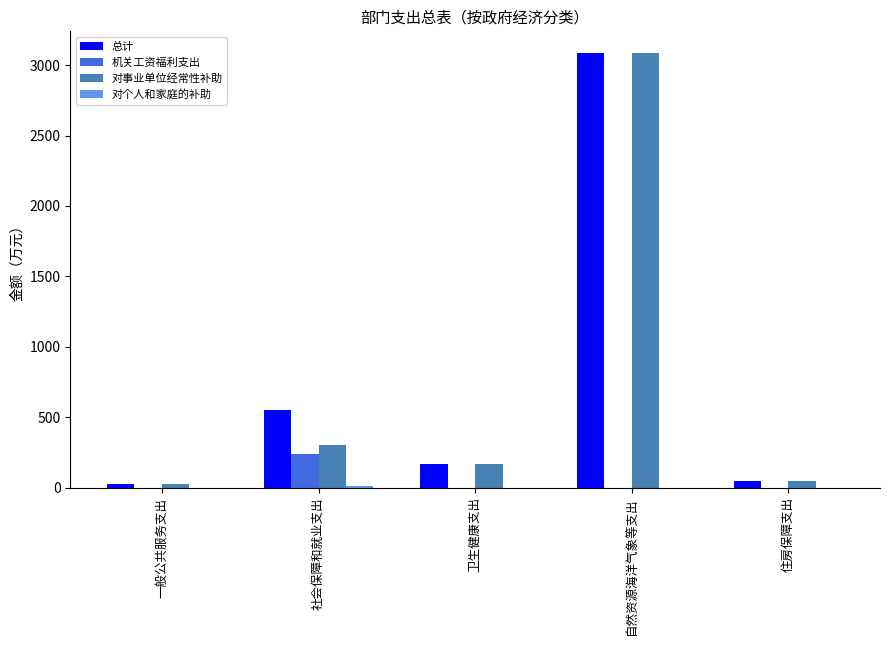

How many groups of bars are there?

5